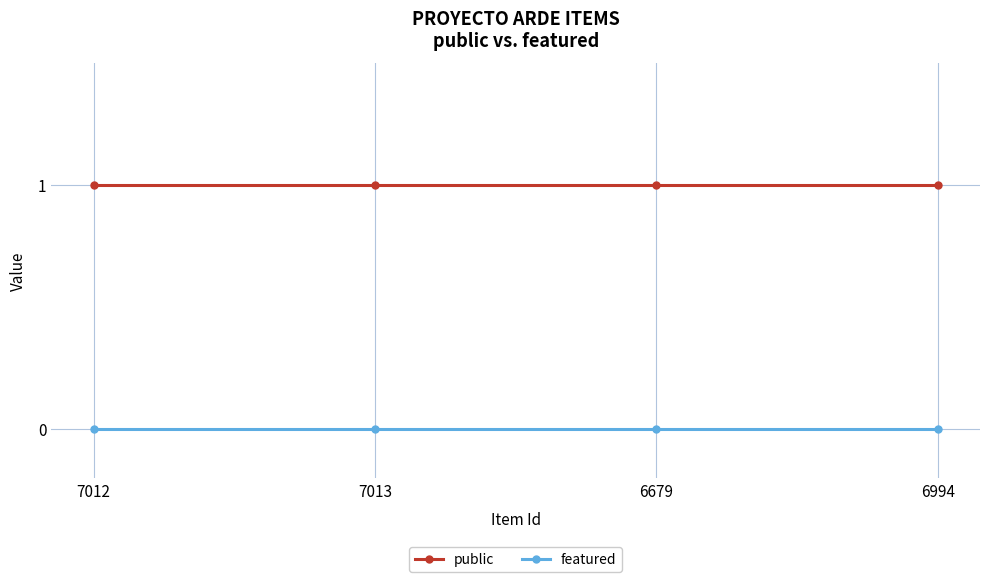

The featured series shows 0 at 7013. True or false?

True